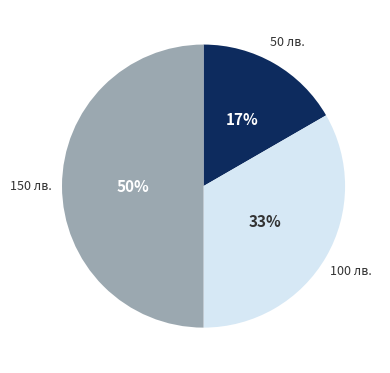

To the nearest percent, what is the average slice percentage?

33%